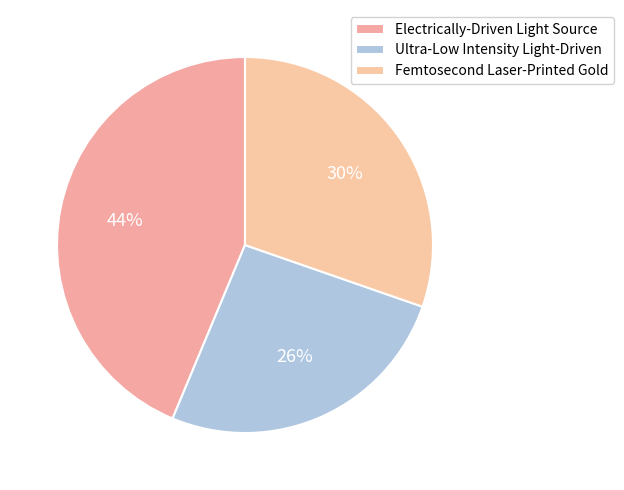

True or false: Femtosecond Laser-Printed Gold accounts for 23% of the total.

False